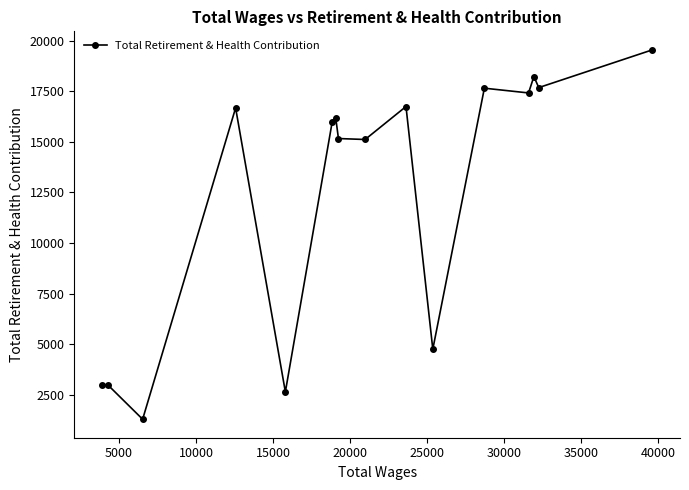

How many lines are shown in the chart?

1